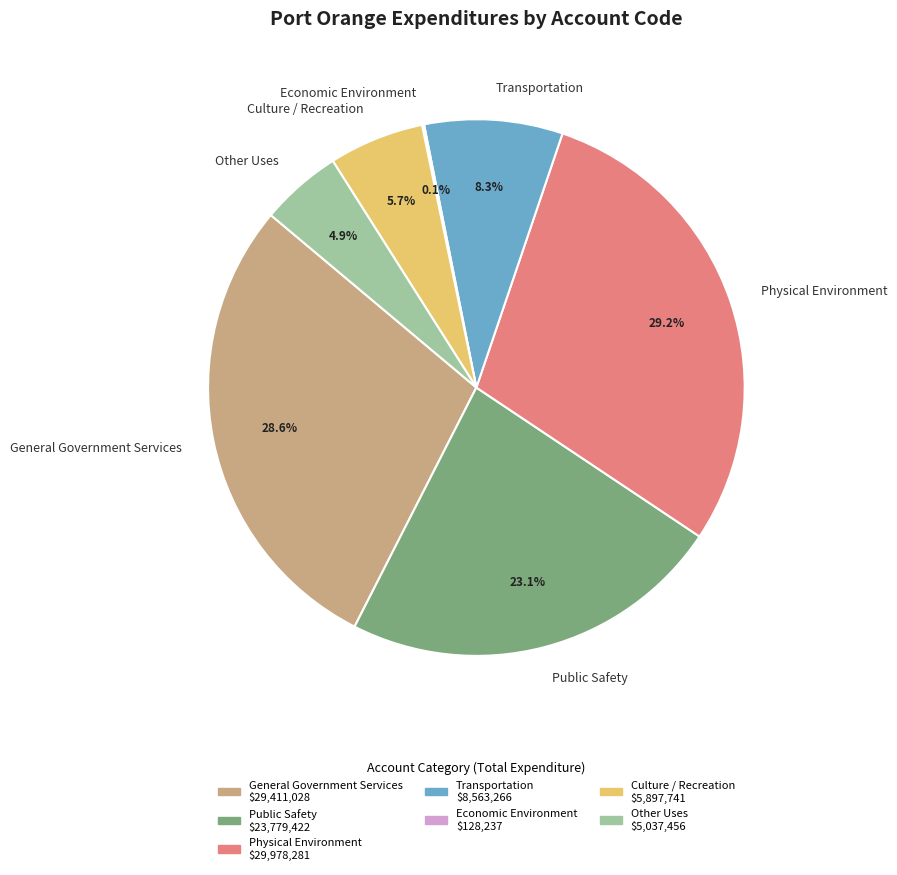

Is there any slice that represents more than half of the pie?

No